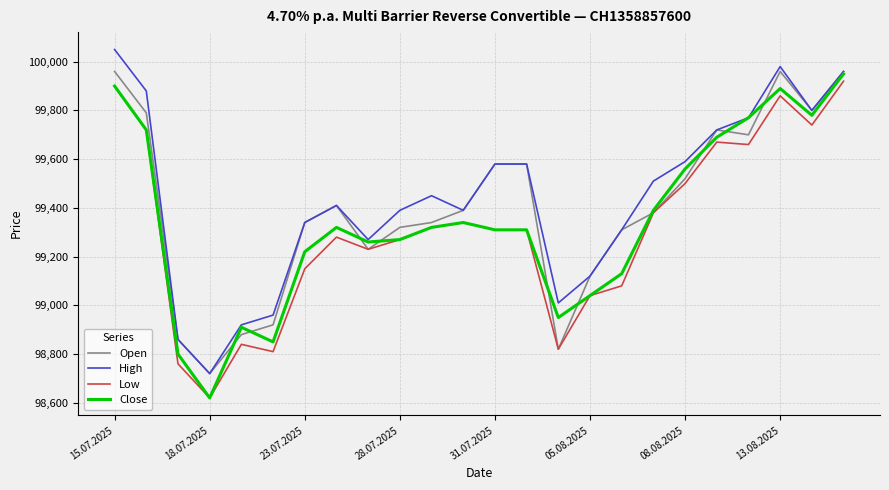

What is the minimum value for Low?

98620